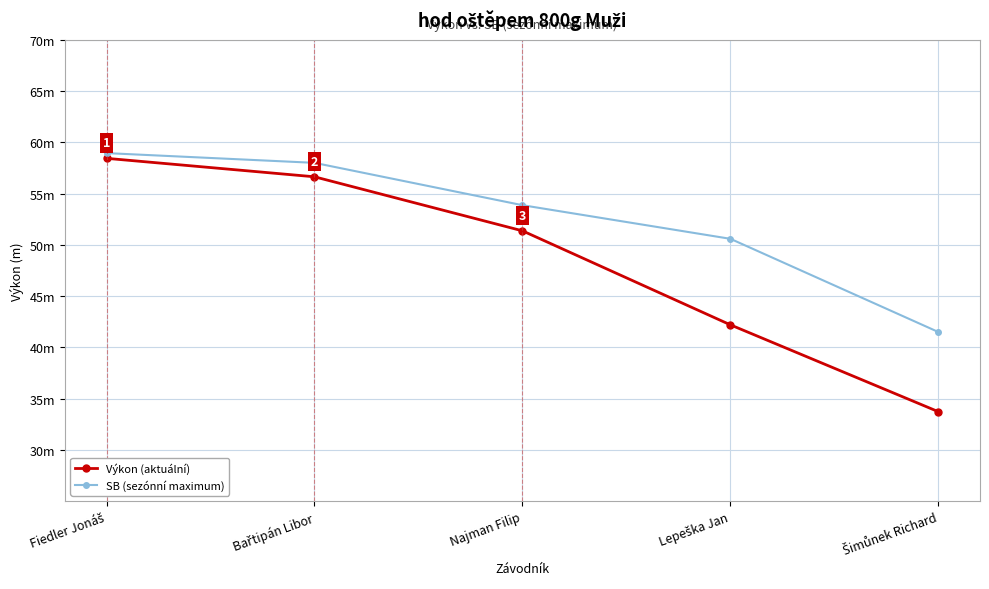

At which category is the sum across all series the highest?

Fiedler Jonáš